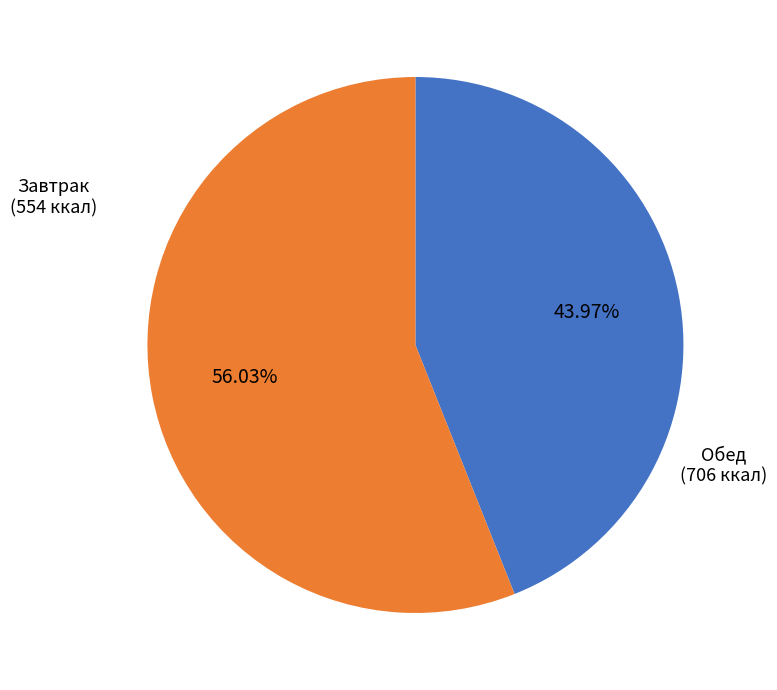

What is the ratio of the value at Обед to the value at Завтрак?

1.3